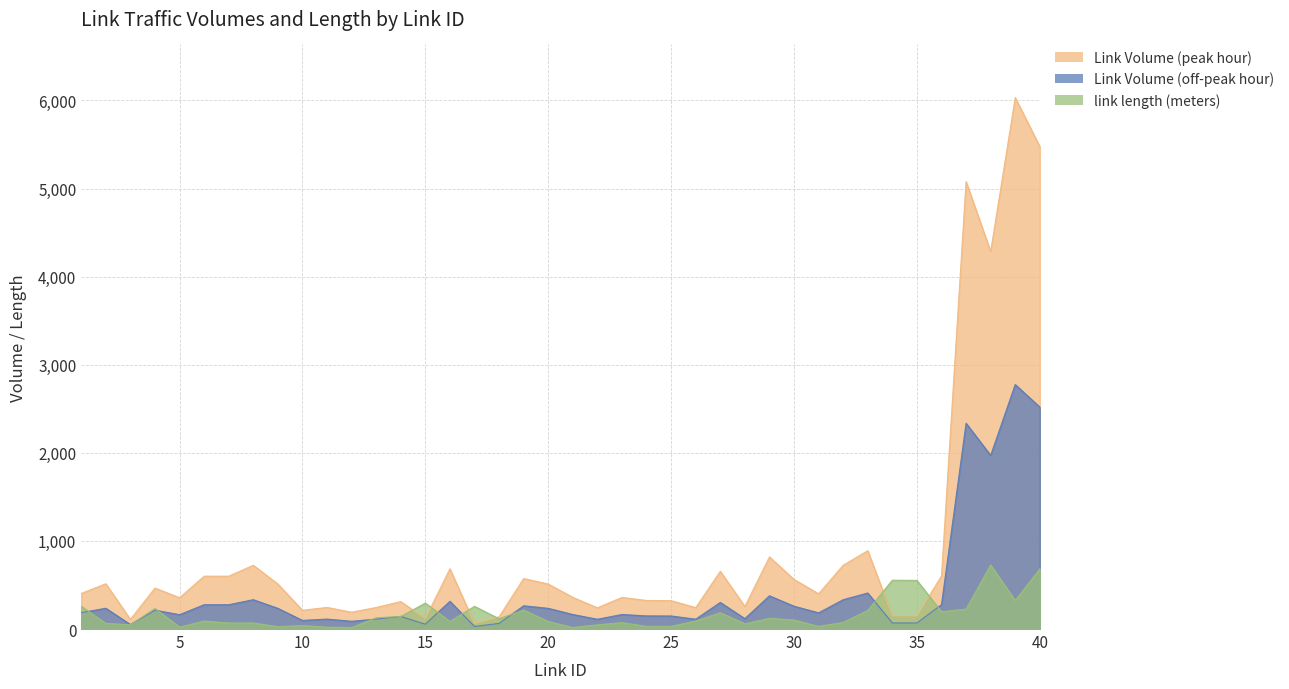

At 12, list the series in order from smallest to largest.

link length (meters), Link Volume (off-peak hour), Link Volume (peak hour)